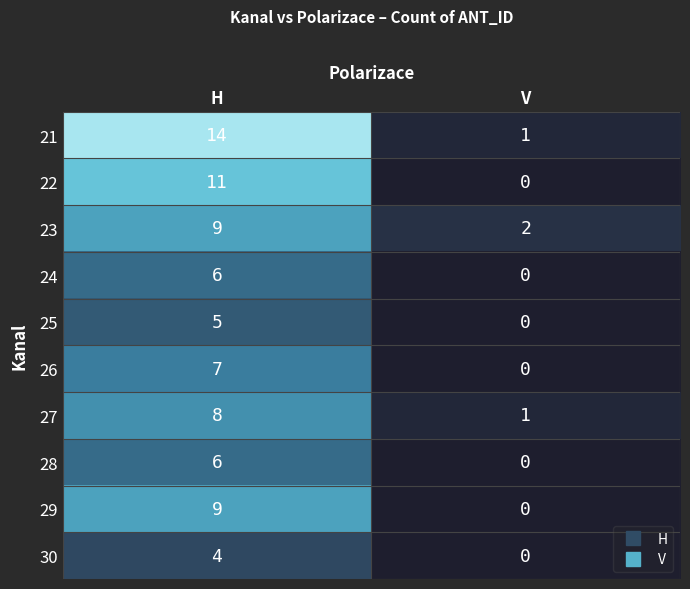

Reading left to right, what are all the values shown in this chart?

21: H=14	V=1
22: H=11	V=0
23: H=9	V=2
24: H=6	V=0
25: H=5	V=0
26: H=7	V=0
27: H=8	V=1
28: H=6	V=0
29: H=9	V=0
30: H=4	V=0